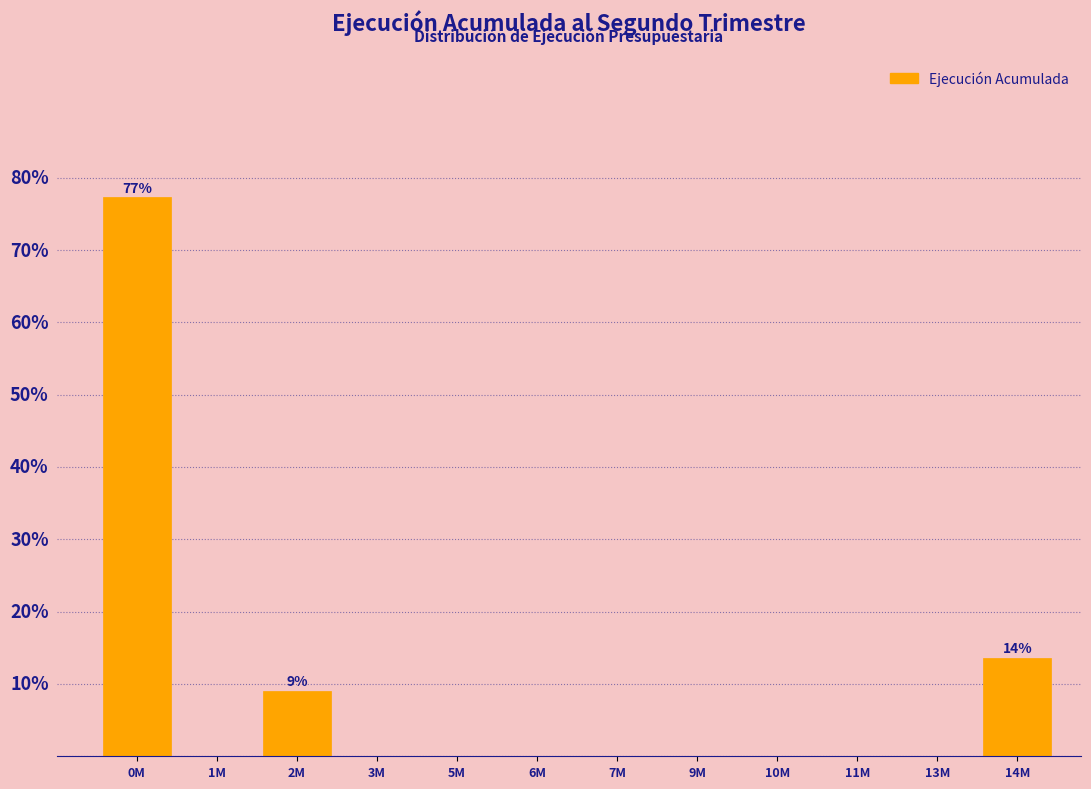

Are the bars horizontal?

No